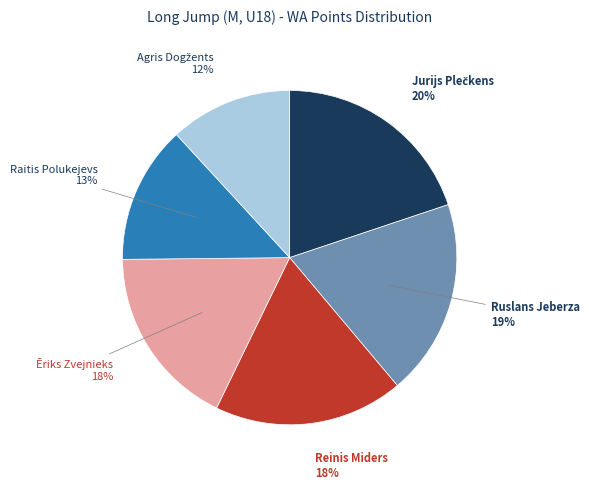

Is there any slice that represents more than half of the pie?

No